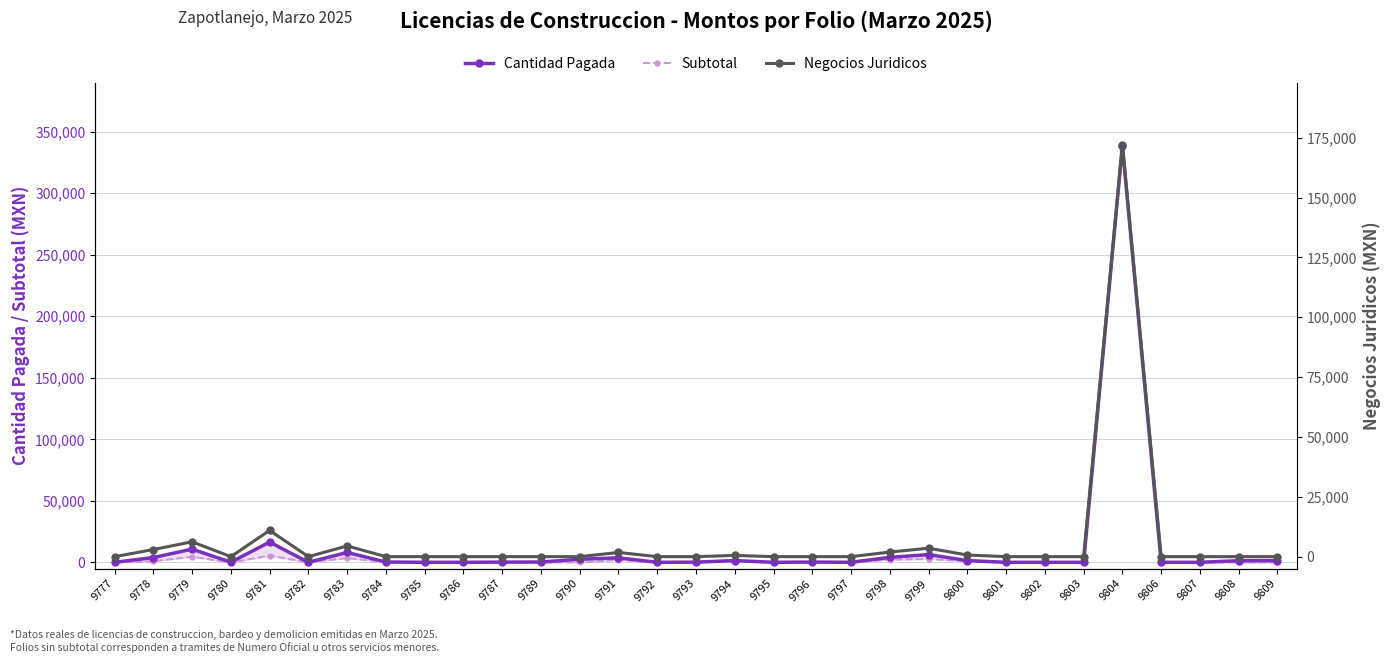

Is the value of Cantidad Pagada at 9794 greater than the value of Subtotal at 9793?

Yes